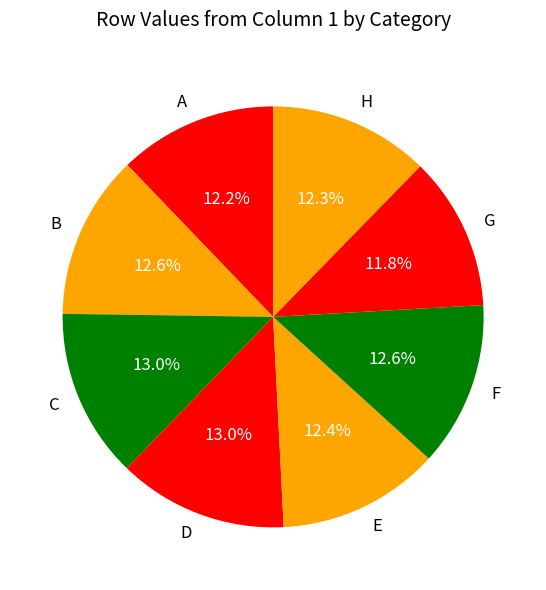

How many slices are in this pie chart?

8